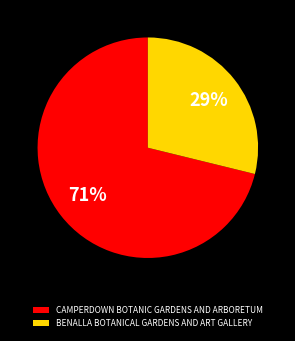

To the nearest percent, what percentage of the pie is CAMPERDOWN BOTANIC GARDENS AND ARBORETUM?

71%